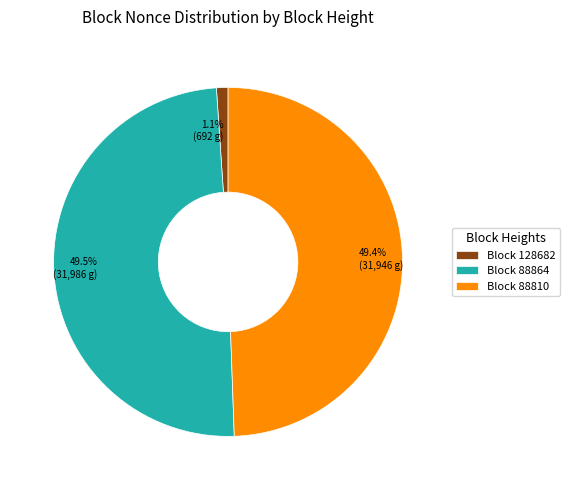

Which has a higher value, 1.1% (692 g) or 49.4% (31,946 g)?

49.4% (31,946 g)